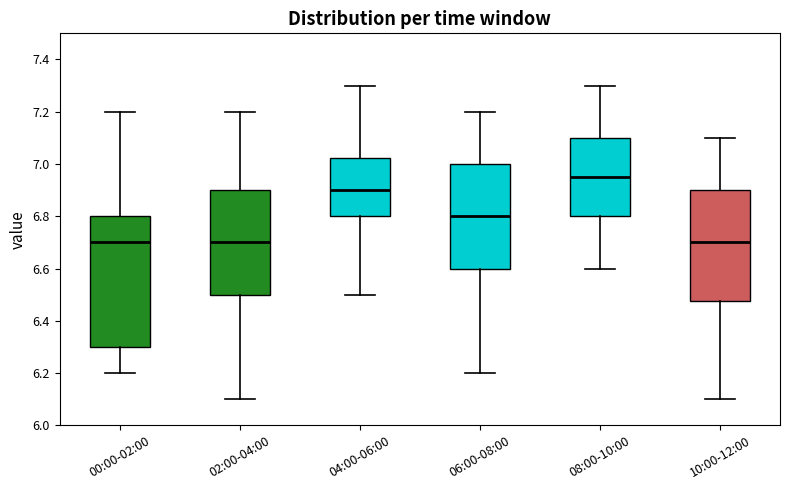

Reading left to right, read every box against the y-axis: the position of its median line, the range the box covers, and the ends of its whiskers. The values are not printed on the chart, so give them approximately, as read against the axis.

00:00-02:00: median 6.70, box 6.30 to 6.80, whiskers 6.20 to 7.20
02:00-04:00: median 6.70, box 6.50 to 6.90, whiskers 6.10 to 7.20
04:00-06:00: median 6.90, box 6.80 to 7.02, whiskers 6.50 to 7.30
06:00-08:00: median 6.80, box 6.60 to 7.00, whiskers 6.20 to 7.20
08:00-10:00: median 6.96, box 6.80 to 7.10, whiskers 6.60 to 7.30
10:00-12:00: median 6.70, box 6.48 to 6.90, whiskers 6.10 to 7.10